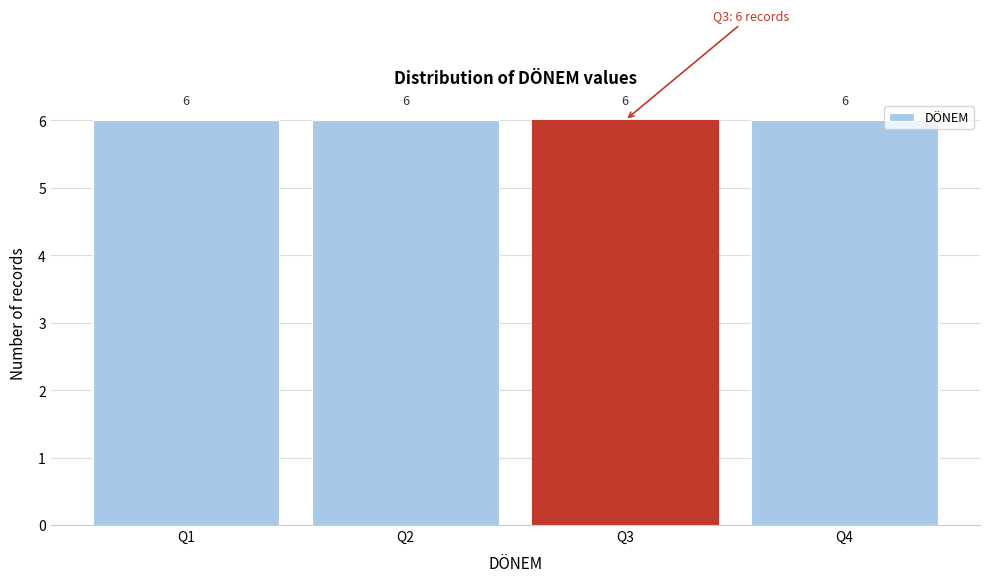

Reading left to right, transcribe this chart: for each bar, give the range it covers on the x-axis and its height.

0.5 to 1.5: 6
1.5 to 2.5: 6
2.5 to 3.5: 6
3.5 to 4.5: 6